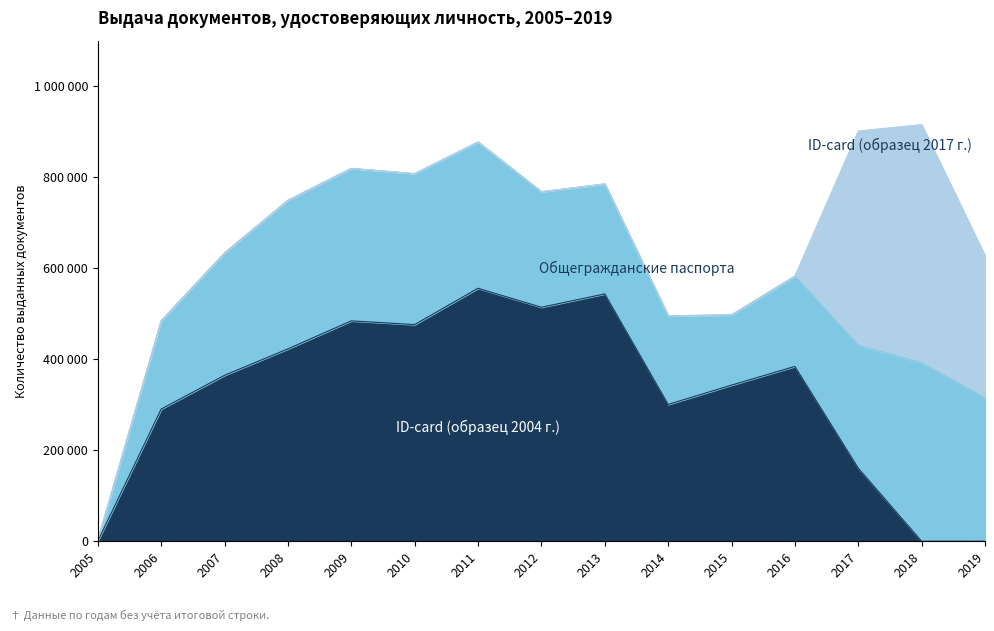

What is the total value across all series at 2010?

807755